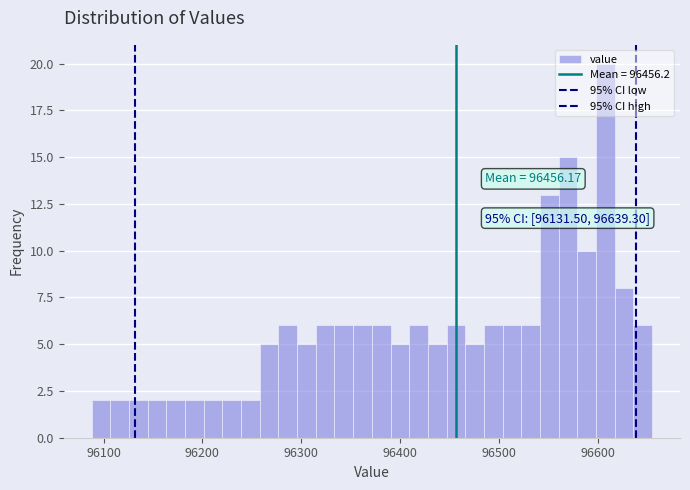

Read against the x-axis, roughly where is the centre of the tallest bar?

96610